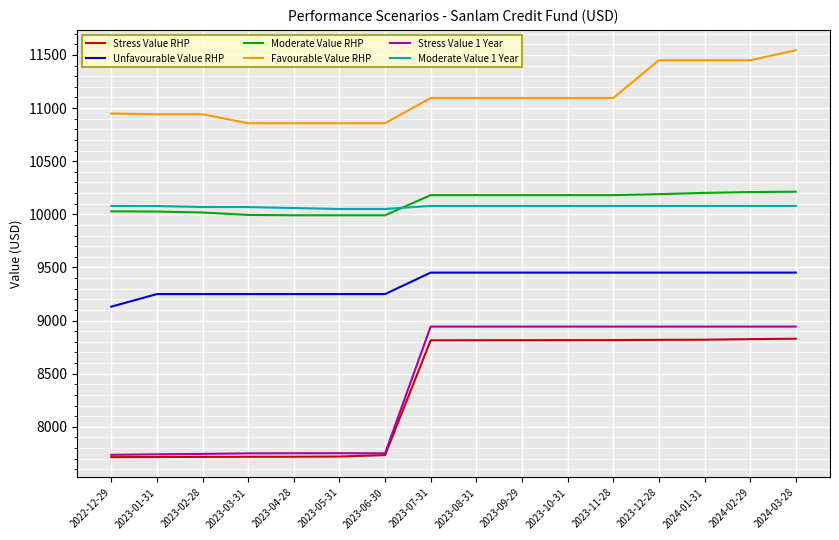

The value of Moderate Value 1 Year at 2024-03-28 is 10078.9. True or false?

True